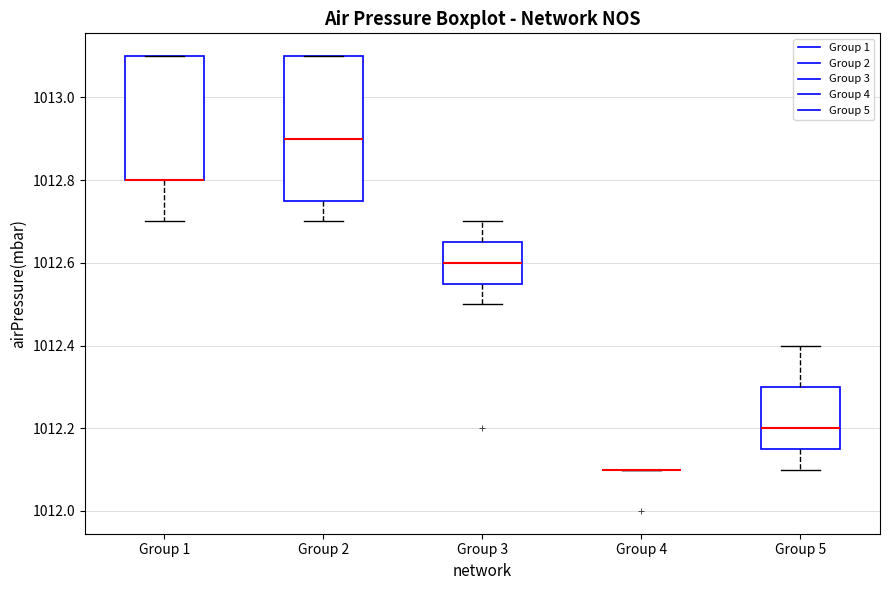

Reading left to right, read every box against the y-axis: the position of its median line, the range the box covers, and the ends of its whiskers. The values are not printed on the chart, so give them approximately, as read against the axis.

Group 1: median 1012.80 (drawn on the box's lower edge), box 1012.80 to 1013.10, whiskers 1012.70 to 1013.10
Group 2: median 1012.90, box 1012.76 to 1013.10, whiskers 1012.70 to 1013.10
Group 3: median 1012.60, box 1012.56 to 1012.66, whiskers 1012.50 to 1012.70
Group 4: box collapsed to a line at 1012.10, whiskers 1012.10 to 1012.10
Group 5: median 1012.20, box 1012.16 to 1012.30, whiskers 1012.10 to 1012.40